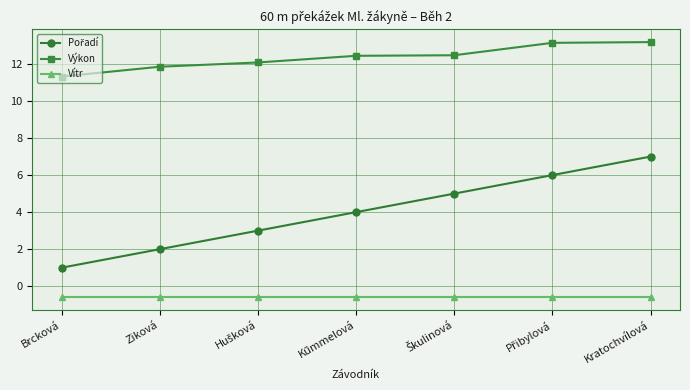

Does the chart have visible grid lines?

Yes